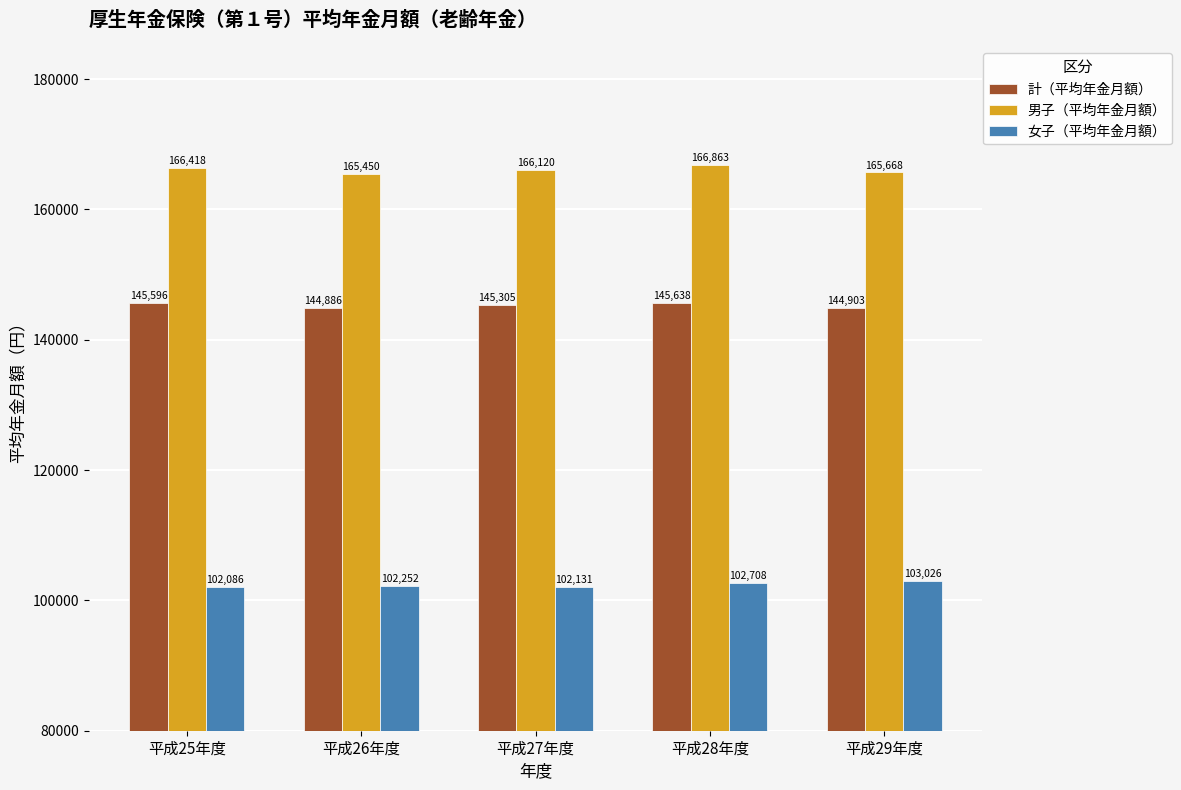

How many groups of bars are there?

5